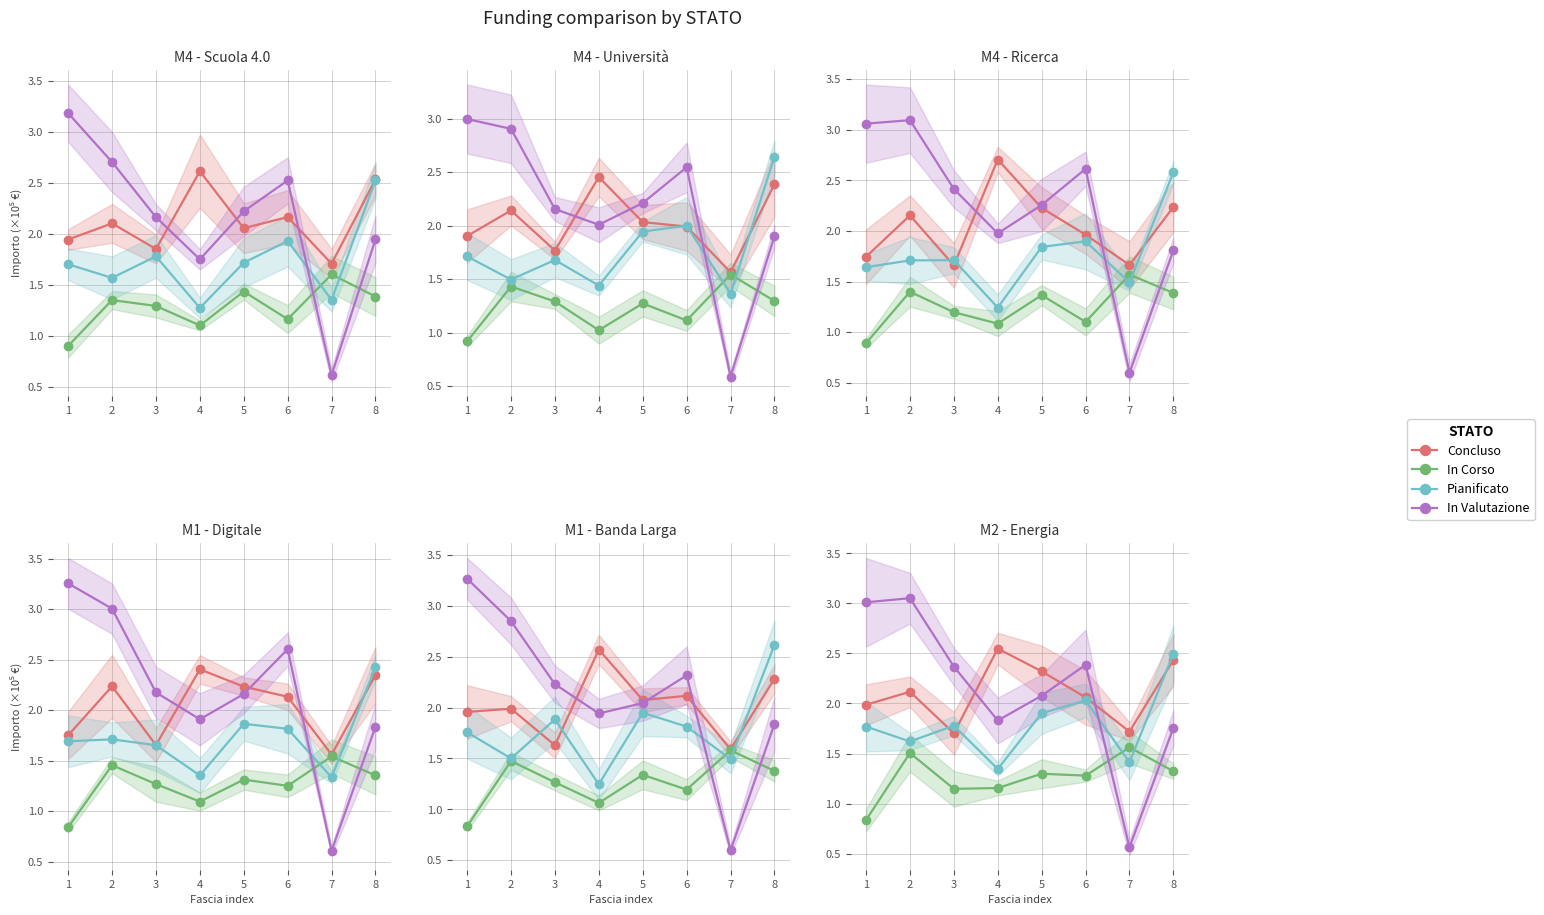

Is it true that In Valutazione equals 4.3 at 6?

False